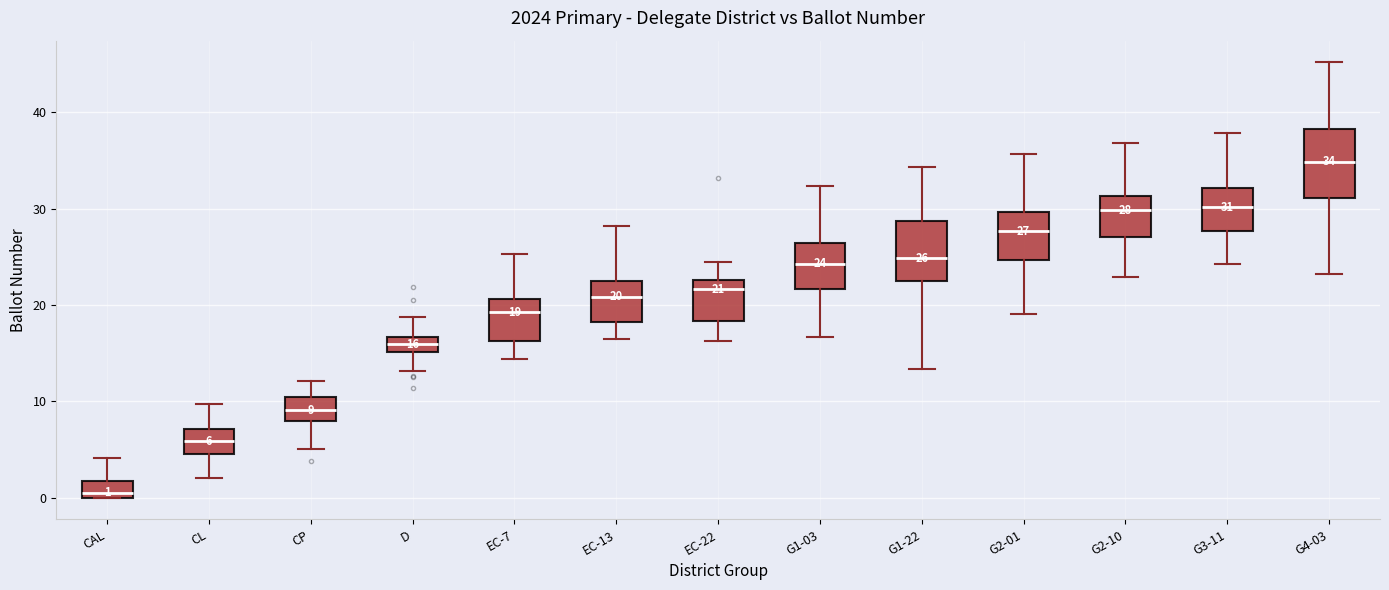

Which box has the lowest median line?

CAL